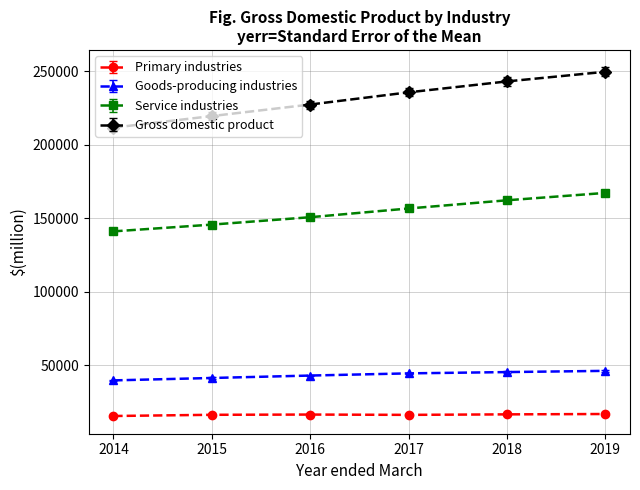

What is the difference between the maximum and minimum values in the Gross domestic product series?

38032